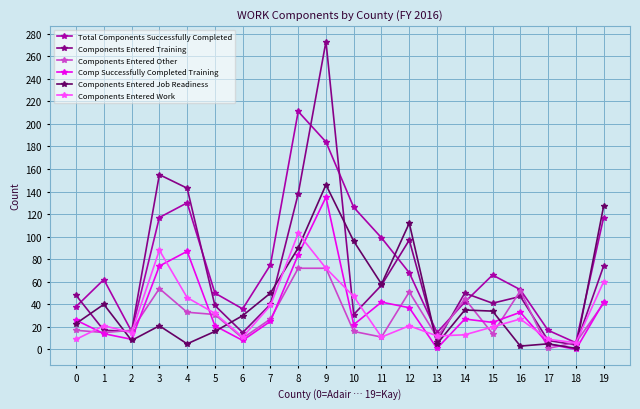

At which category is the sum across all series the highest?

9